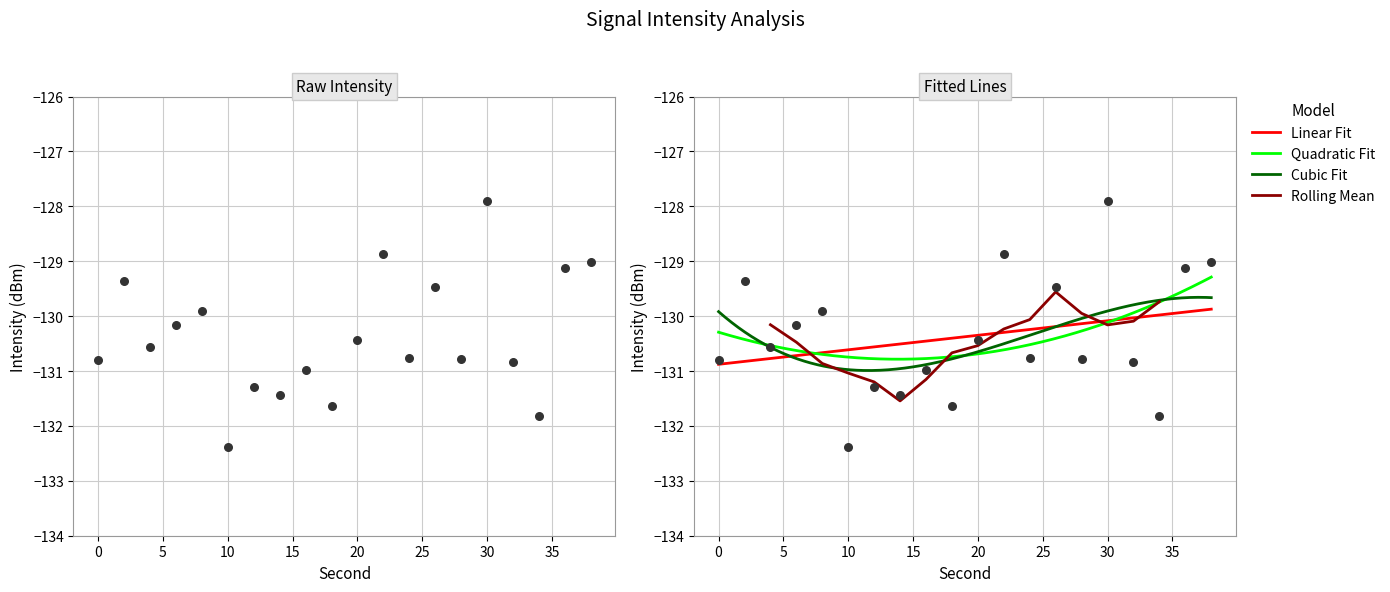

What is the change in value from 20 to 30?

+2.5